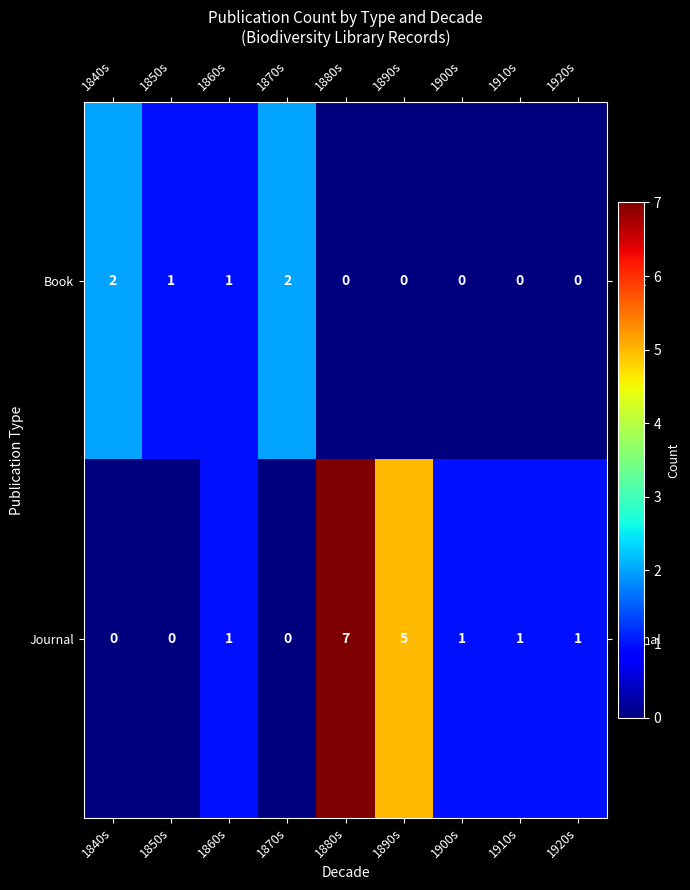

Reading right to left, extract all data points from this chart.

Book: 1920s=0	1910s=0	1900s=0	1890s=0	1880s=0	1870s=2	1860s=1	1850s=1	1840s=2
Journal: 1920s=1	1910s=1	1900s=1	1890s=5	1880s=7	1870s=0	1860s=1	1850s=0	1840s=0